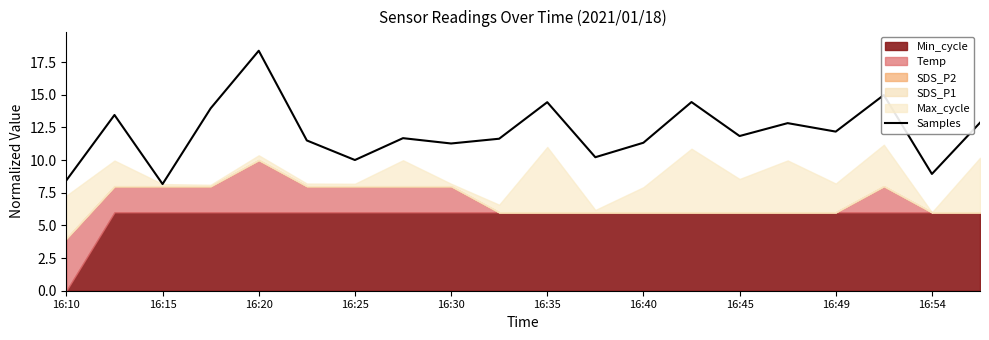

At which label does Samples reach its peak?

16:20